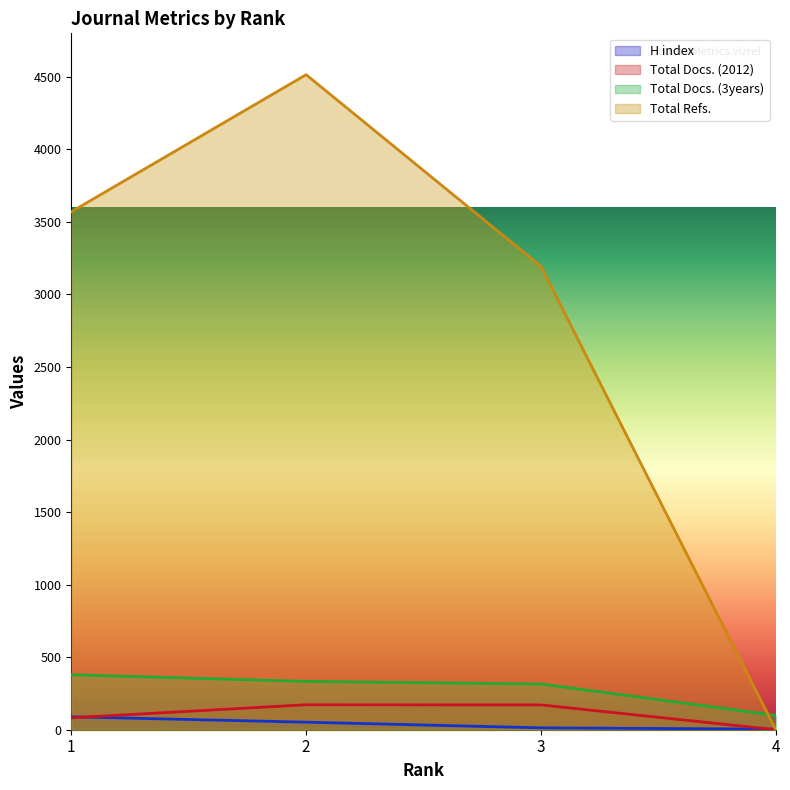

The Total Docs. (3years) series shows 562 at 3. True or false?

False